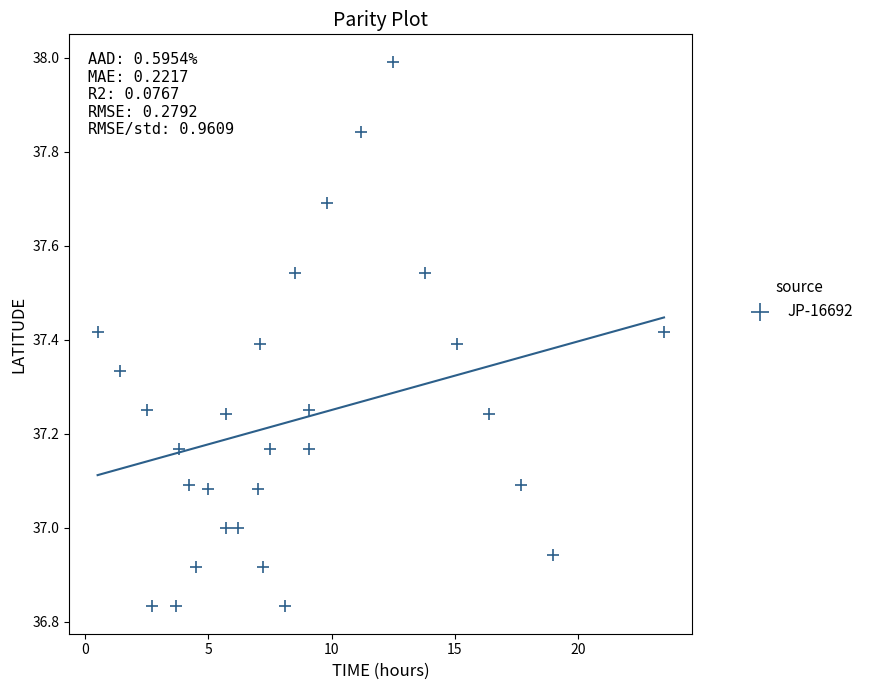

What is the range of X values (max minus min)?

23.0